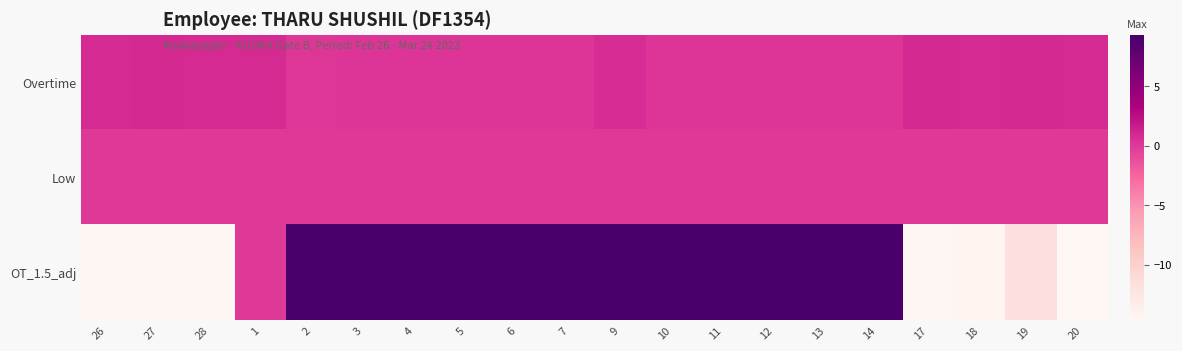

Which series has the largest total across all categories?

OT_1.5_adj